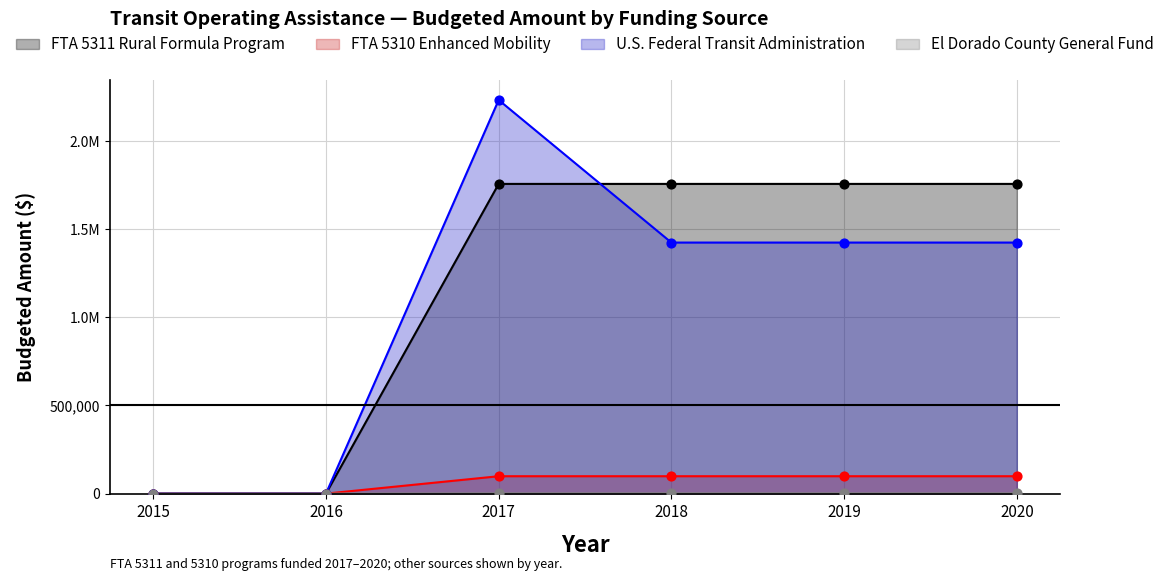

Is the value of FTA 5311 Rural Formula Program at 2018 greater than the value of El Dorado County General Fund at 2017?

Yes